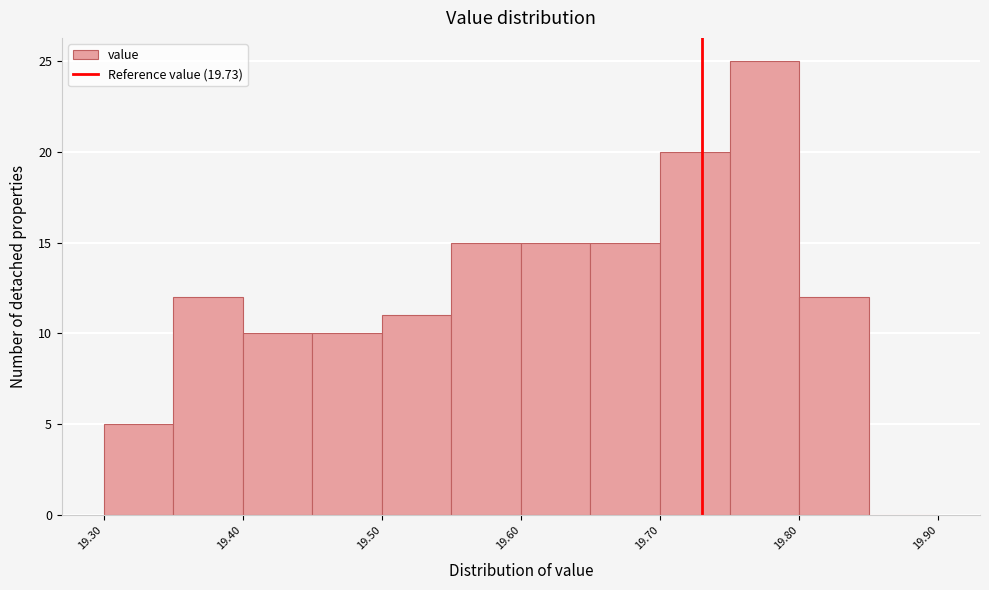

Which range on the x-axis has the tallest bar?

19.75 to 19.80